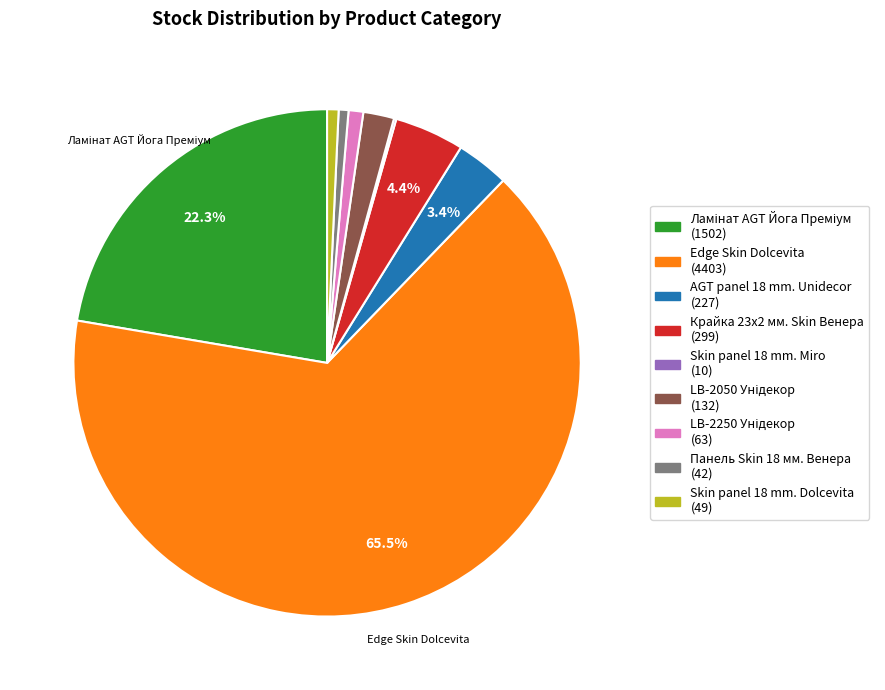

Is the sum of AGT panel 18 mm. Unidecor (227) and Крайка 23x2 мм. Skin Венера (299) greater than half?

No